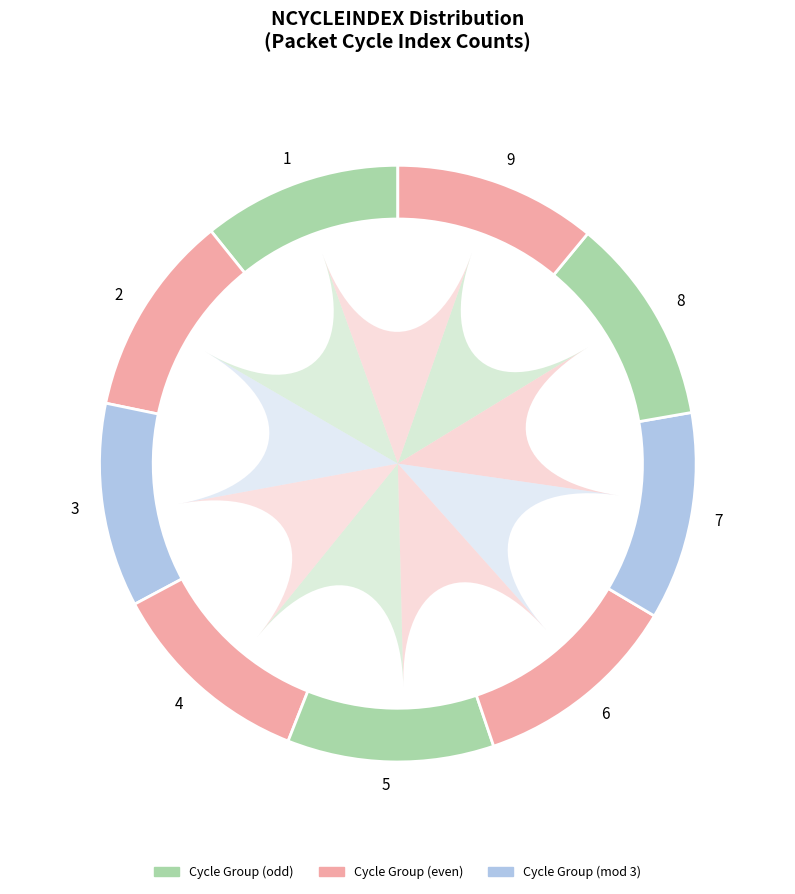

Is the sum of 5 and 1 greater than half?

No